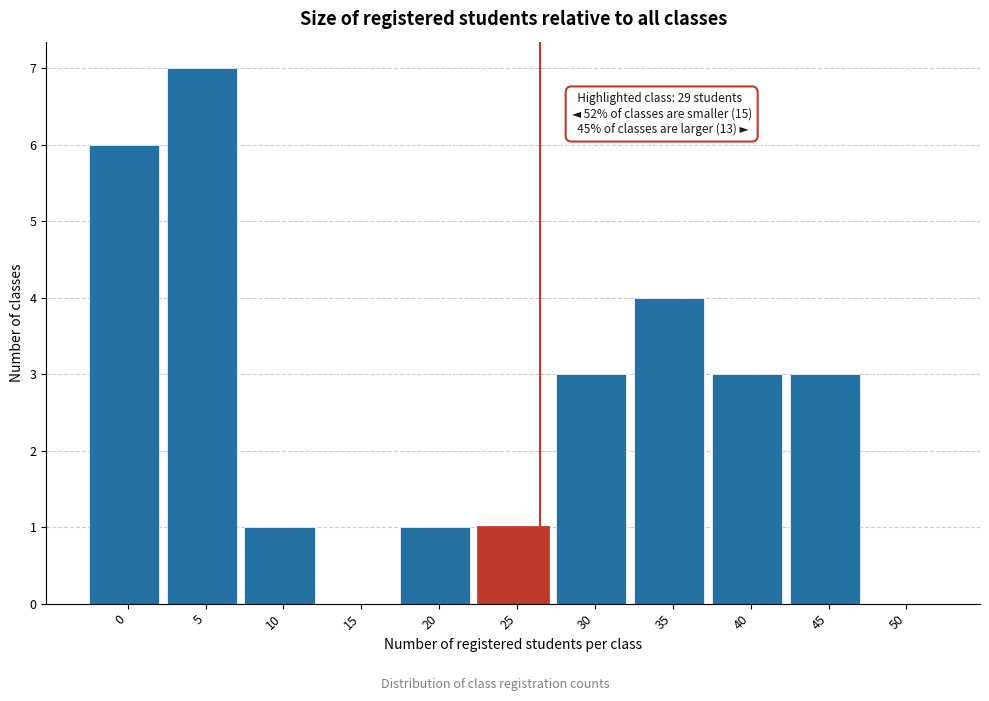

Reading left to right, what are all the values shown in this chart?

0=6	5=7	10=1	15=0	20=1	25=1	30=3	35=4	40=3	45=3	50=0